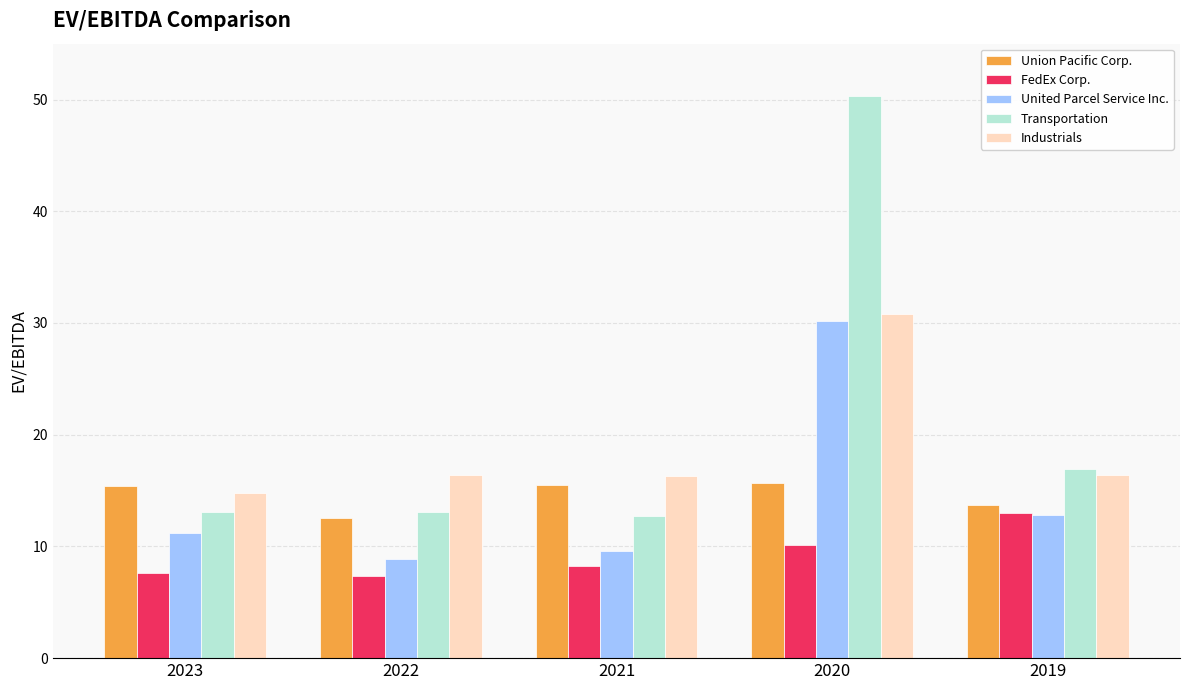

What is the average value of the United Parcel Service Inc. series?

14.5